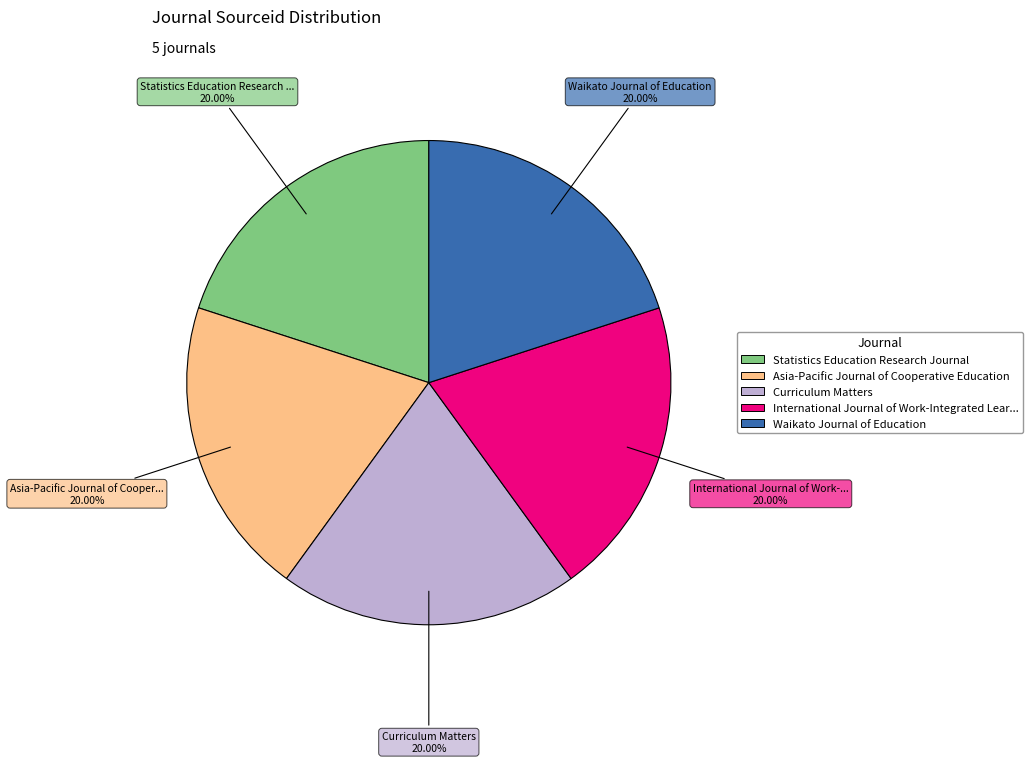

Does any single category account for the majority?

No